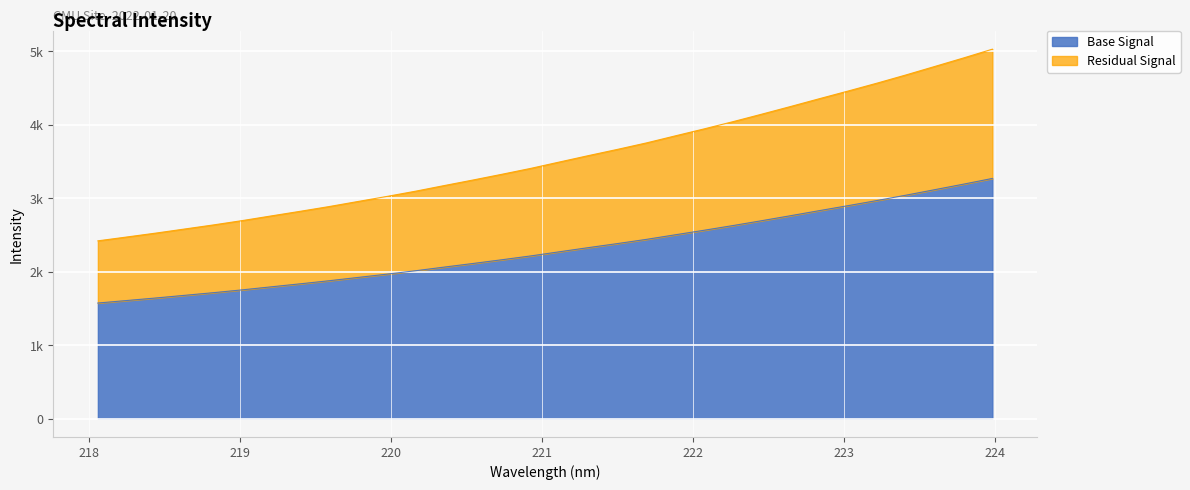

What are all the series names shown in the legend?

Base Signal, Residual Signal